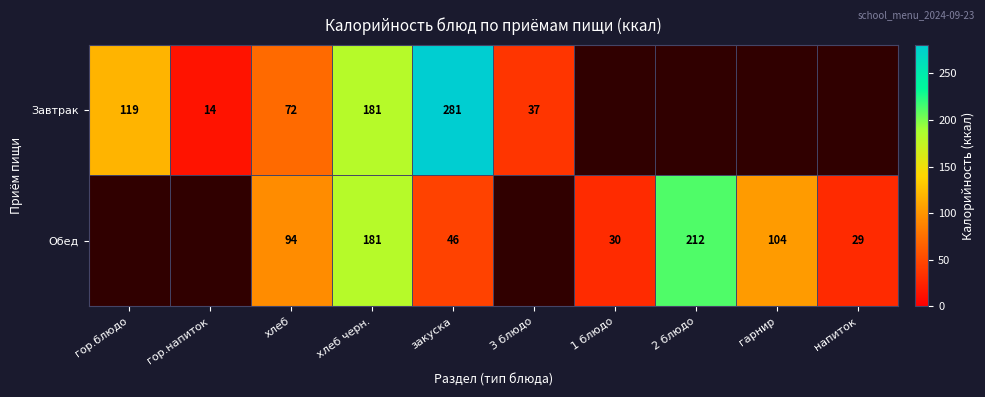

Is the value of Завтрак at гор.блюдо greater than the value of Обед at 1 блюдо?

Yes